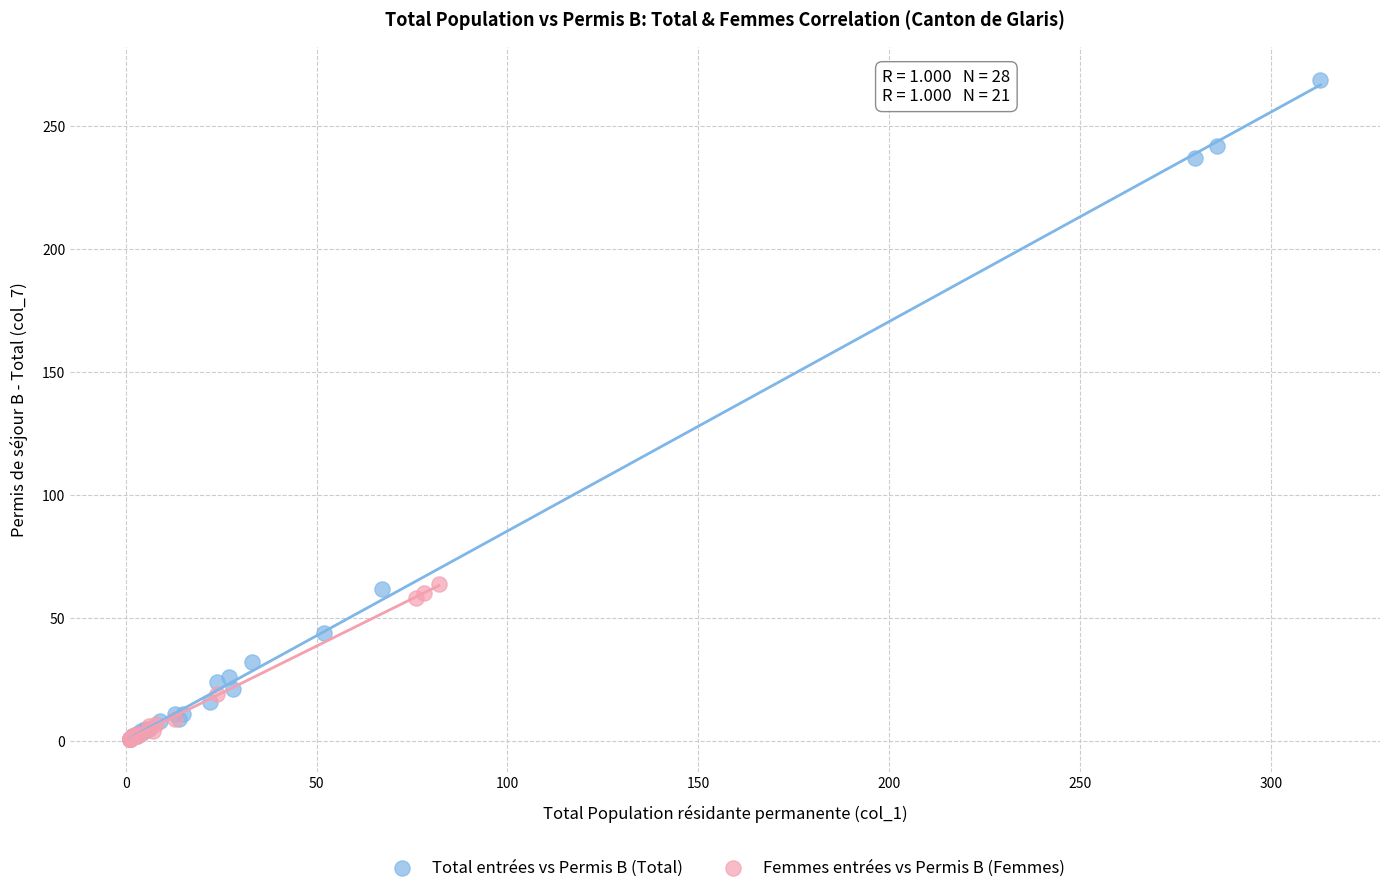

Which series has the widest spread of Y values?

Total entrées vs Permis B (Total)